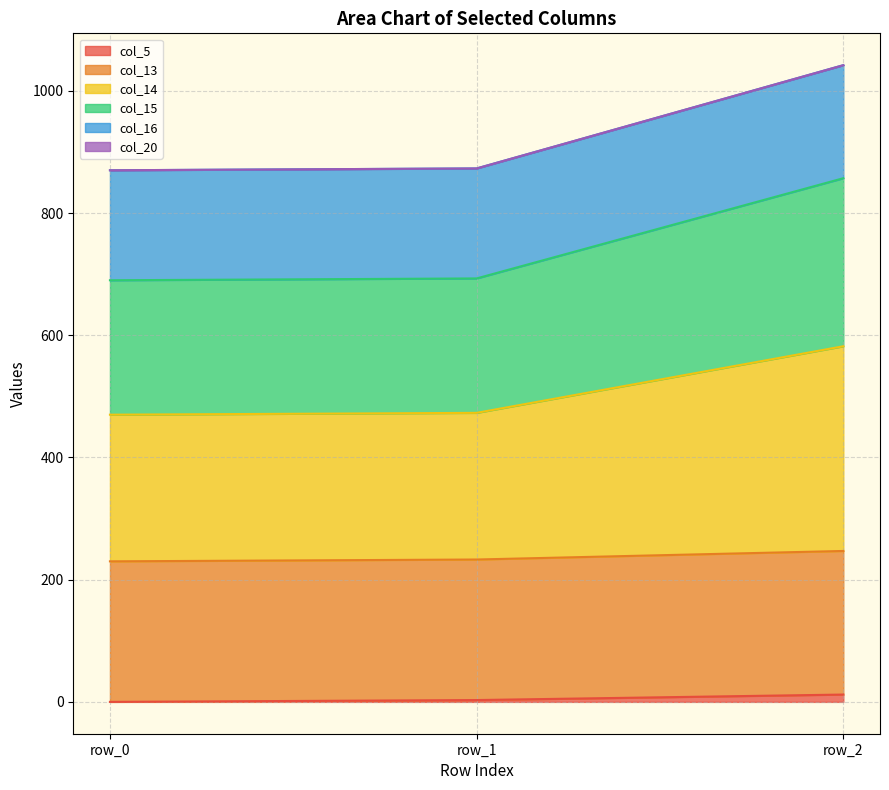

At which category is the sum across all series the highest?

row_2